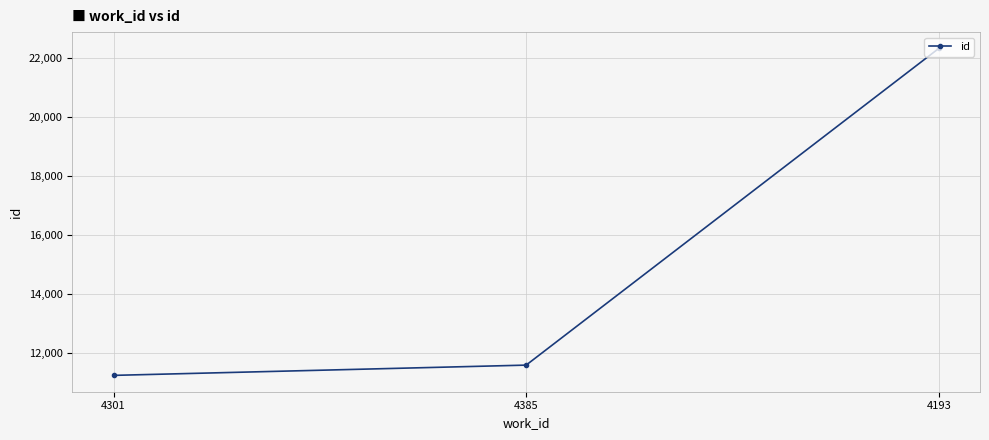

Where is the data nearest to the value 16774?

4385